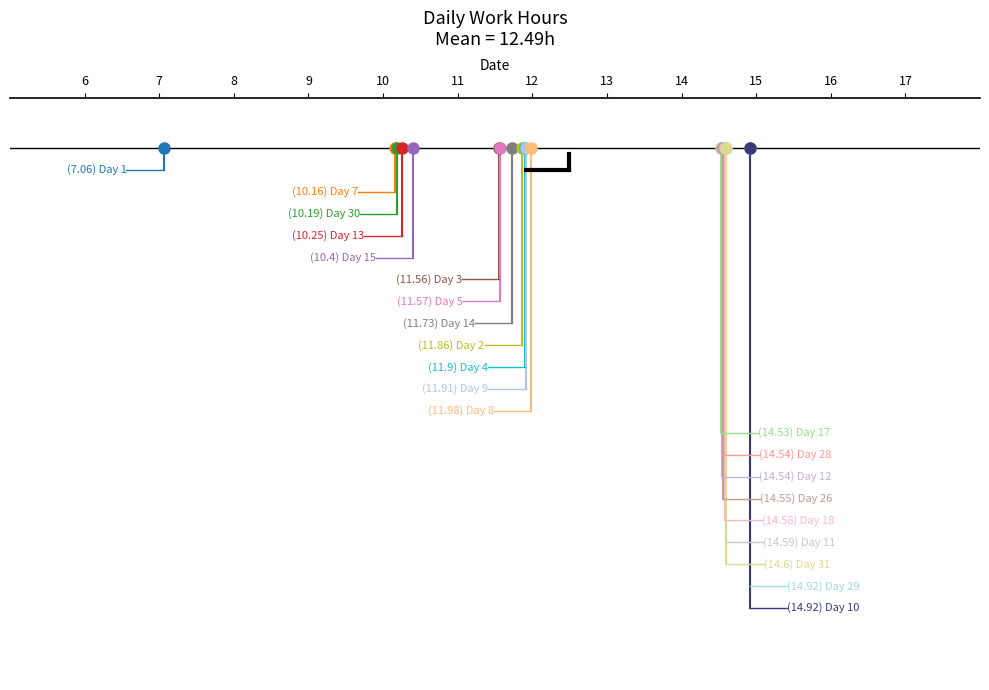

What value does the data have at 29?

14.9